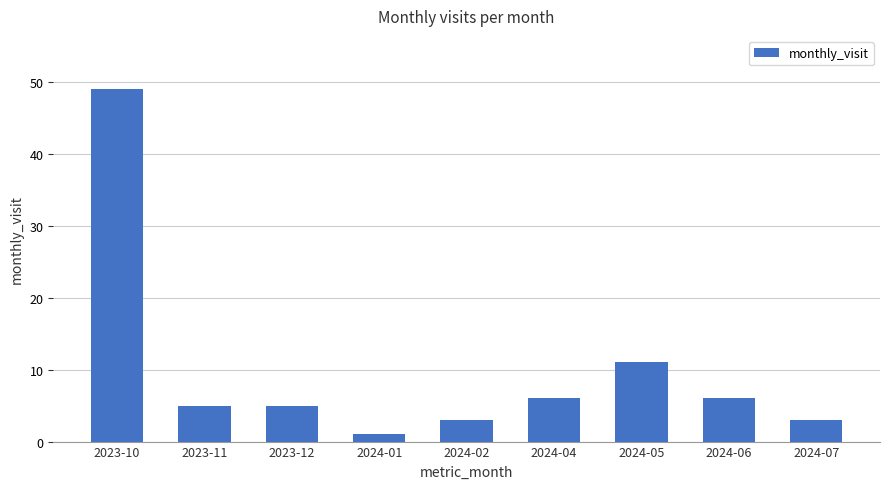

At which category does the chart reach its peak across all series?

2023-10